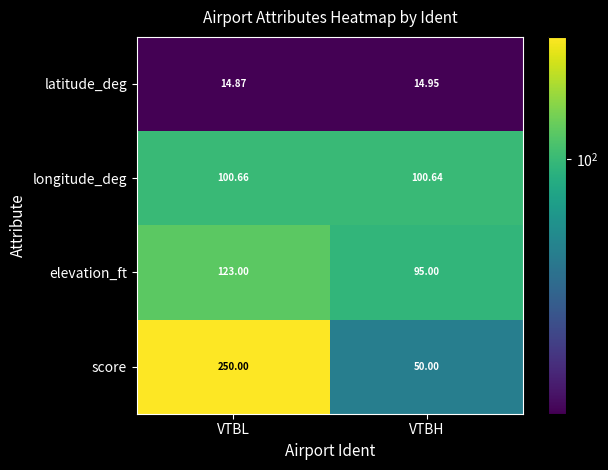

What is the maximum value shown in the chart?

250.0